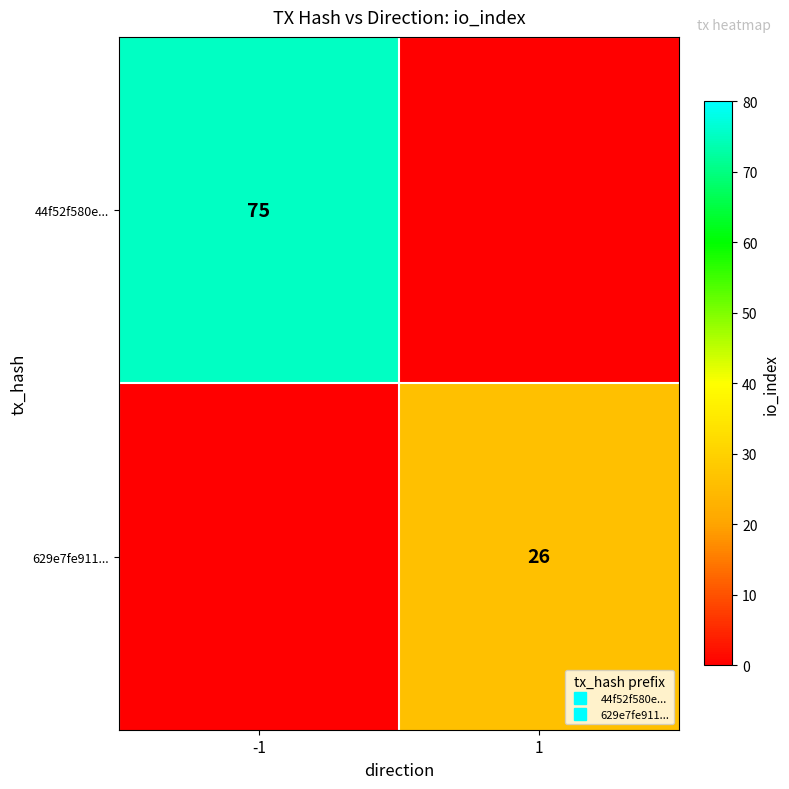

At -1, list the series in order from largest to smallest.

44f52f580e..., 629e7fe911...